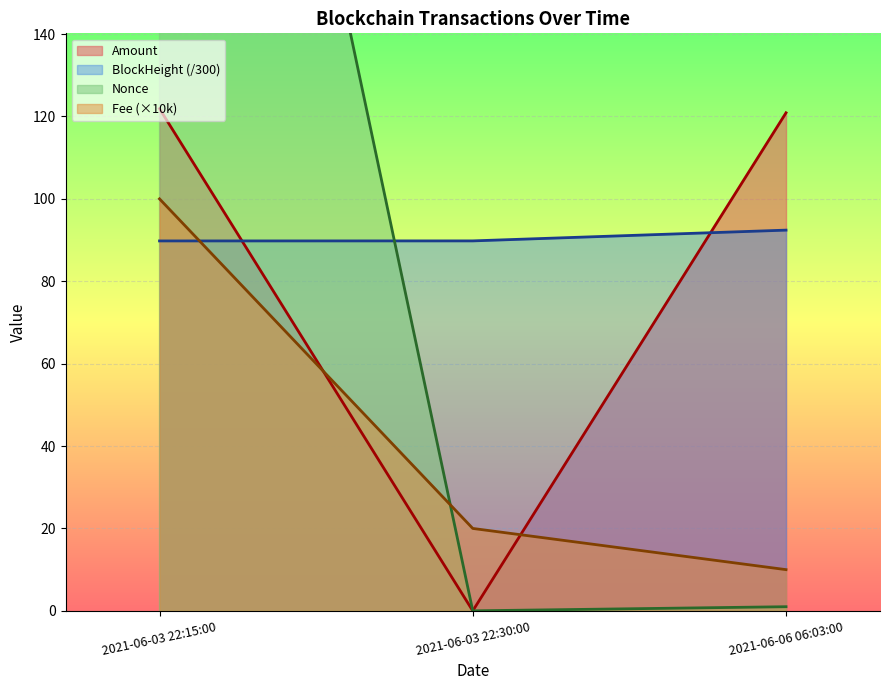

What is the greatest value displayed?

359.0